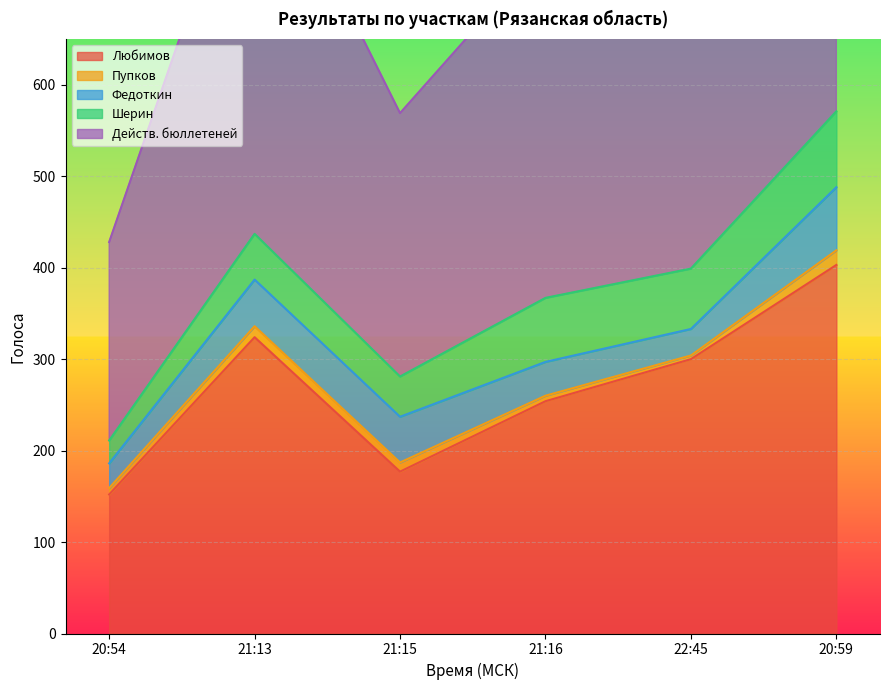

True or false: Пупков and Любимов cross at least once.

False